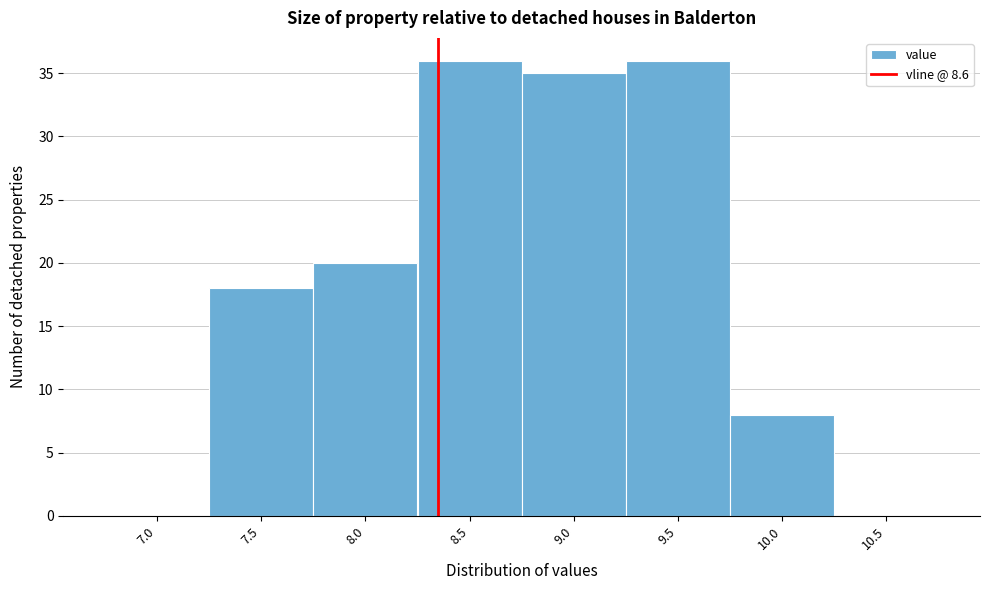

Reading left to right, what are all the values shown in this chart?

7.0=0	7.5=18	8.0=20	8.5=36	9.0=35	9.5=36	10.0=8	10.5=0